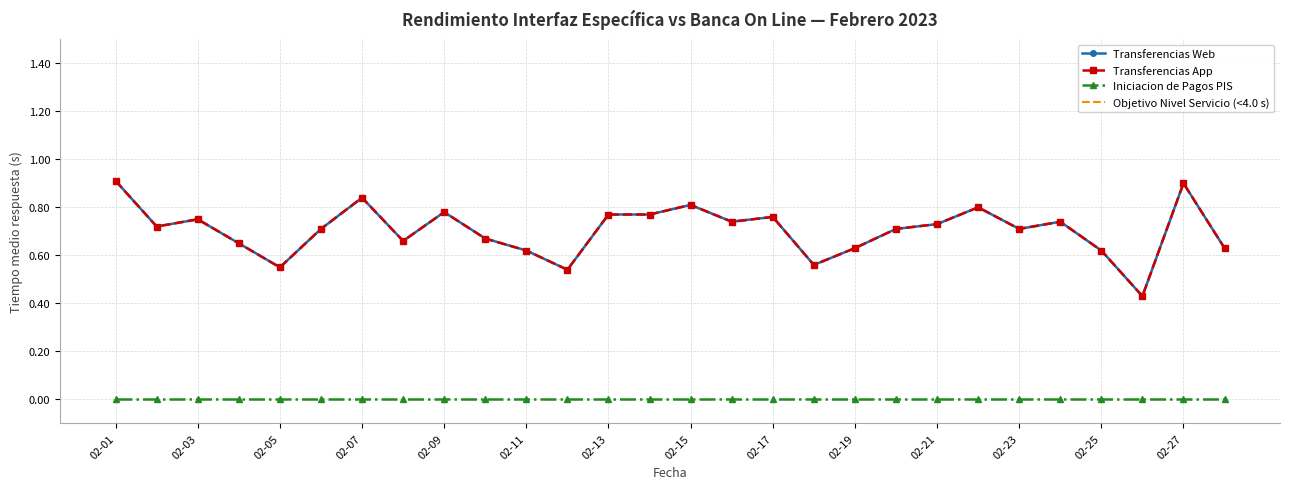

What is the difference between the Transferencias App values at 02-05 and 02-24?

0.2